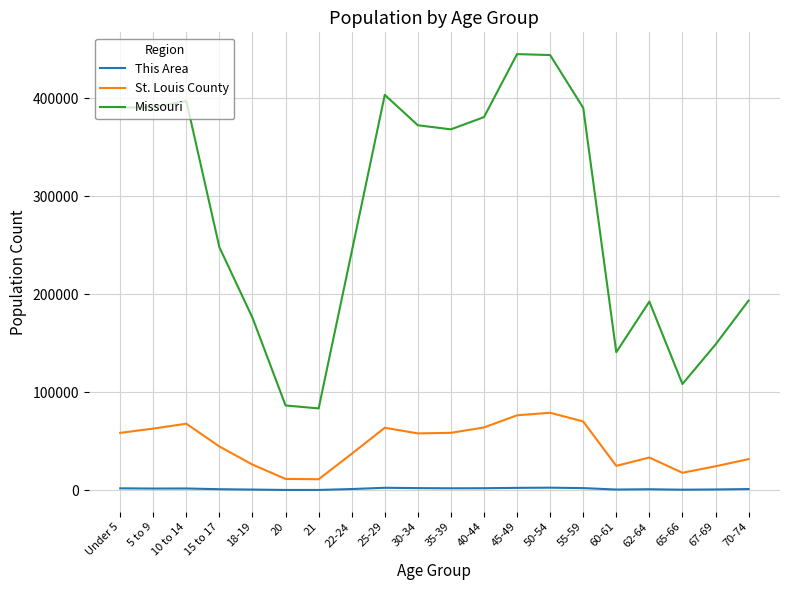

What is the maximum value shown in the chart?

444766